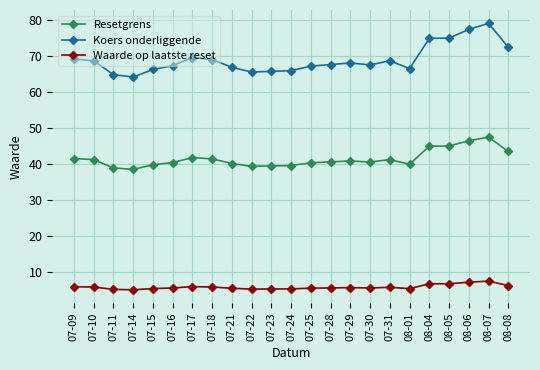

The Waarde op laatste reset series shows 11.8 at 08-06. True or false?

False